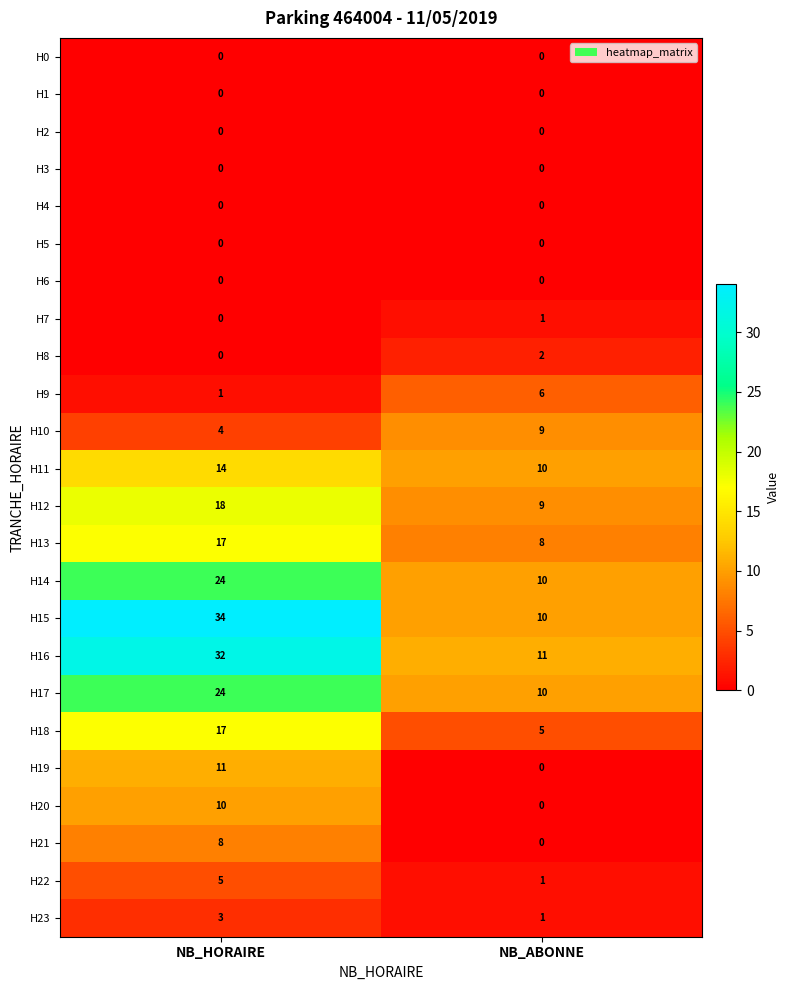

At how many categories does at least one series exceed 0?

2